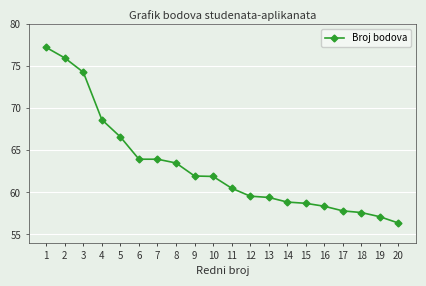

How many data points does each series have?

20